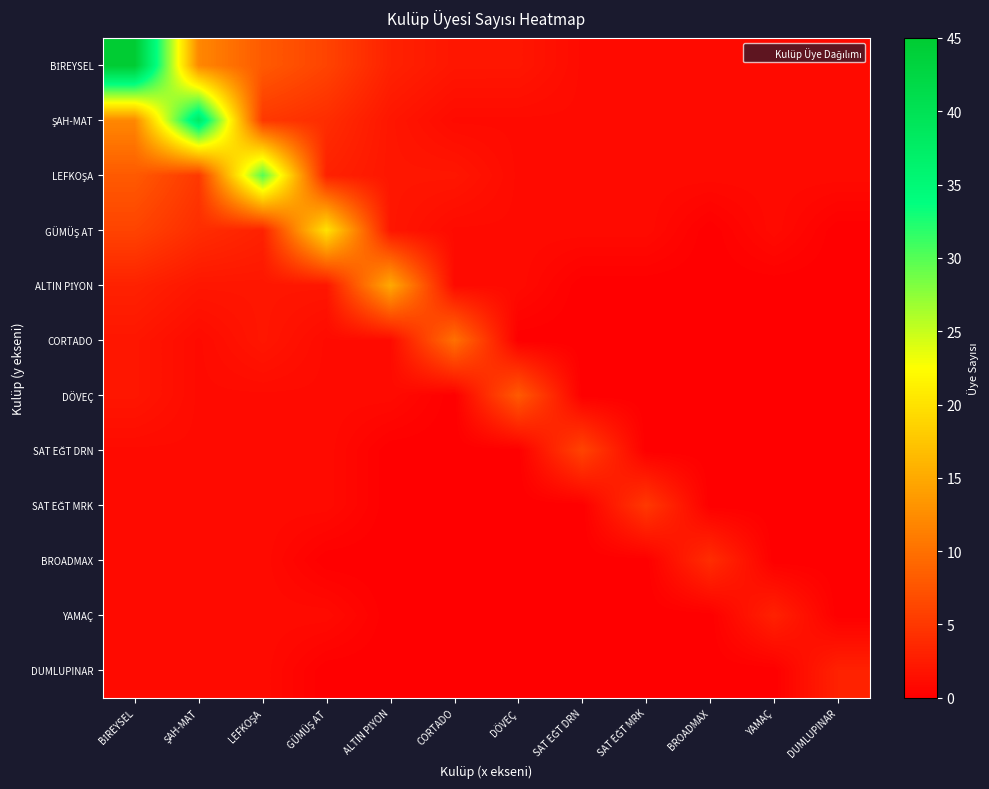

List the series in order of their peak value, lowest first.

YAMAÇ, DUMLUPINAR, BROADMAX, SAT EĞT MRK, SAT EĞT DRN, DÖVEÇ, CORTADO, ALTIN PİYON, GÜMÜŞ AT, LEFKOŞA, ŞAH-MAT, BİREYSEL